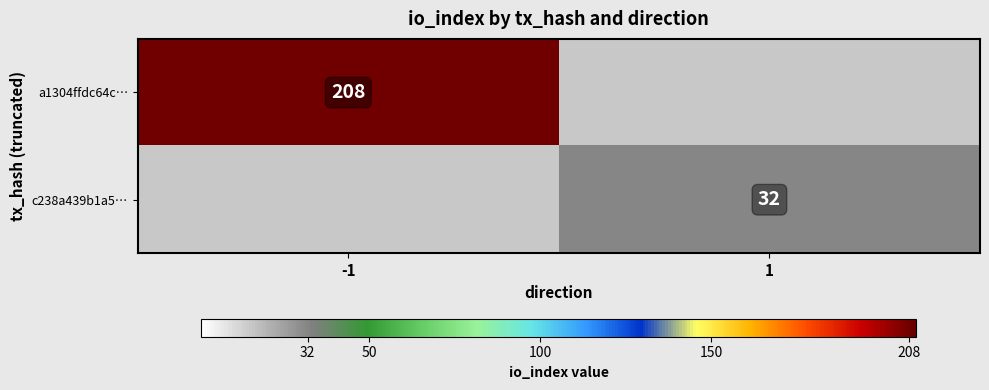

The c238a439b1a5… series shows 20 at 1. True or false?

False